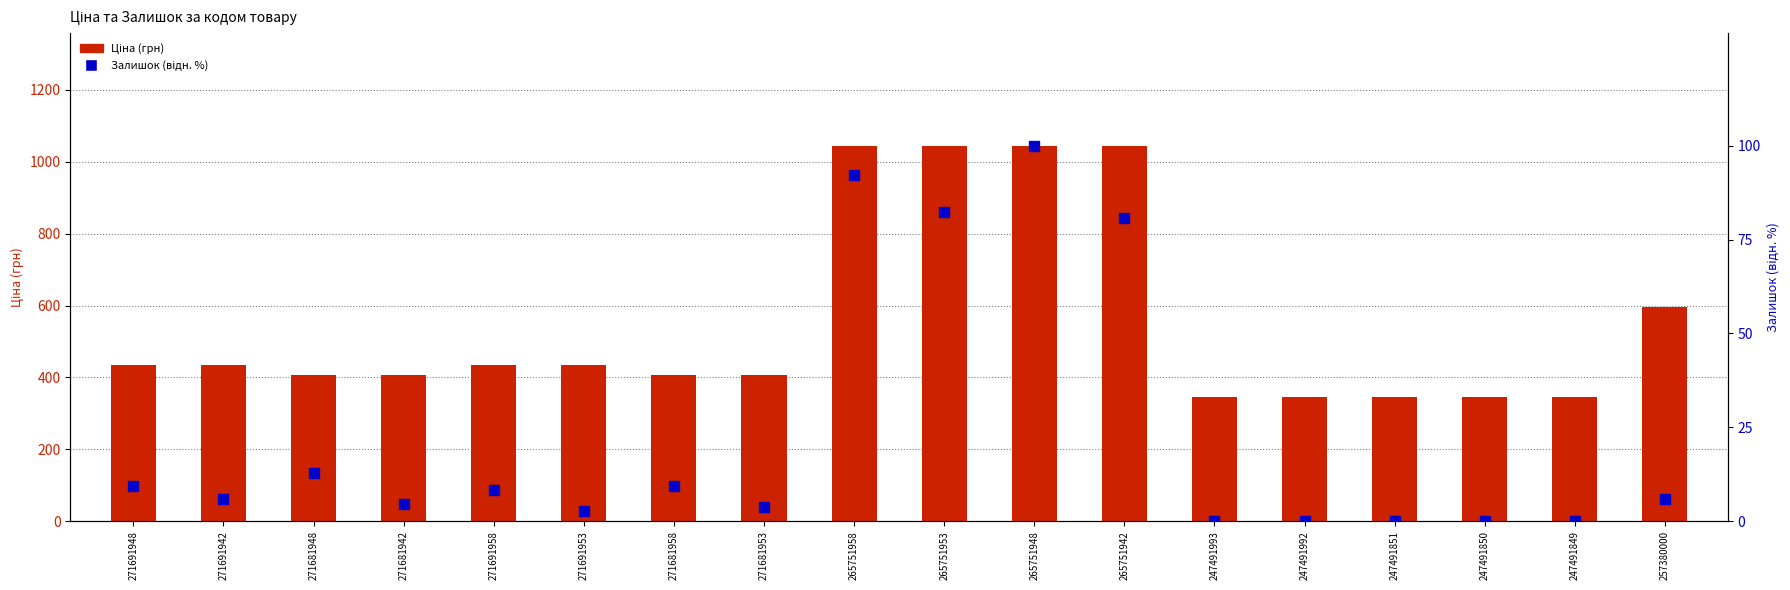

At which label does Залишок (відн. %) reach its minimum?

247491993